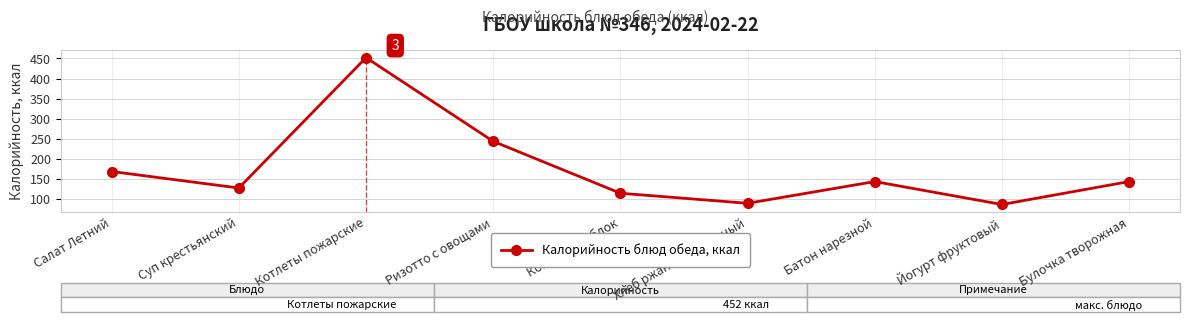

What is the label of the 8th point from the left?

Йогурт фруктовый